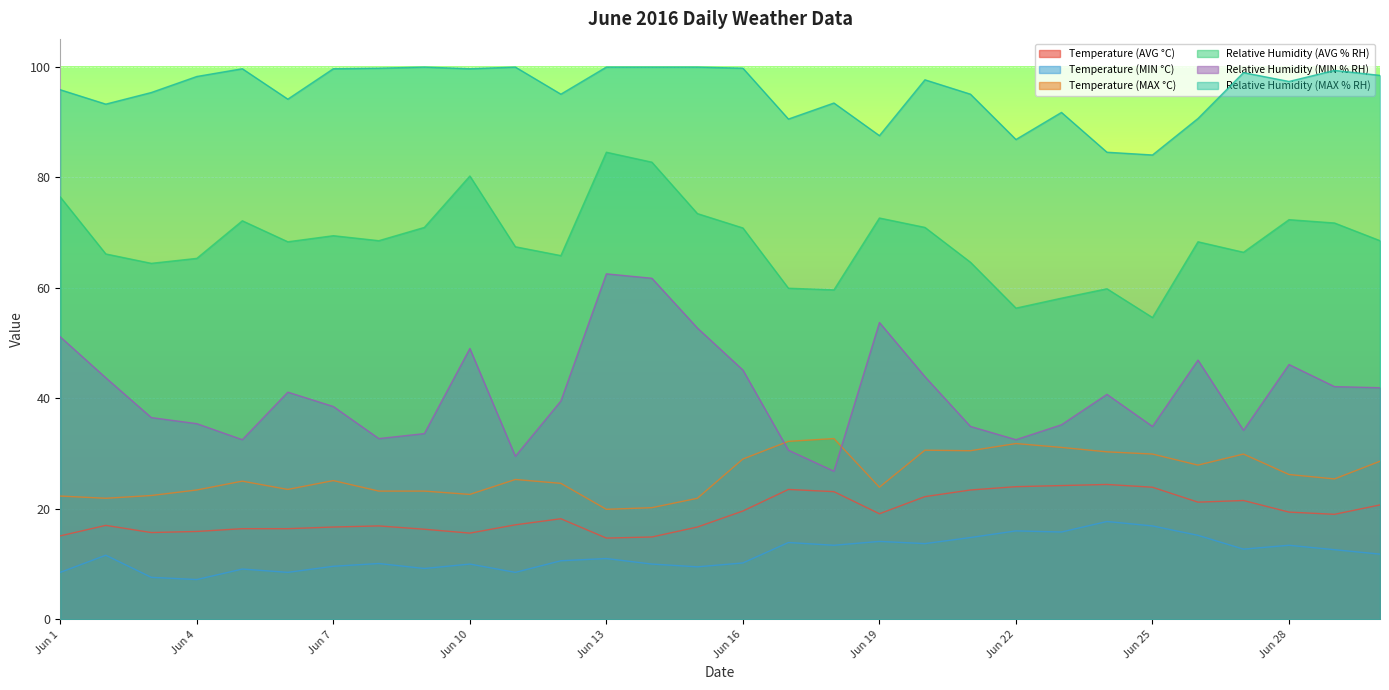

At which category is the sum across all series the highest?

Jun 13